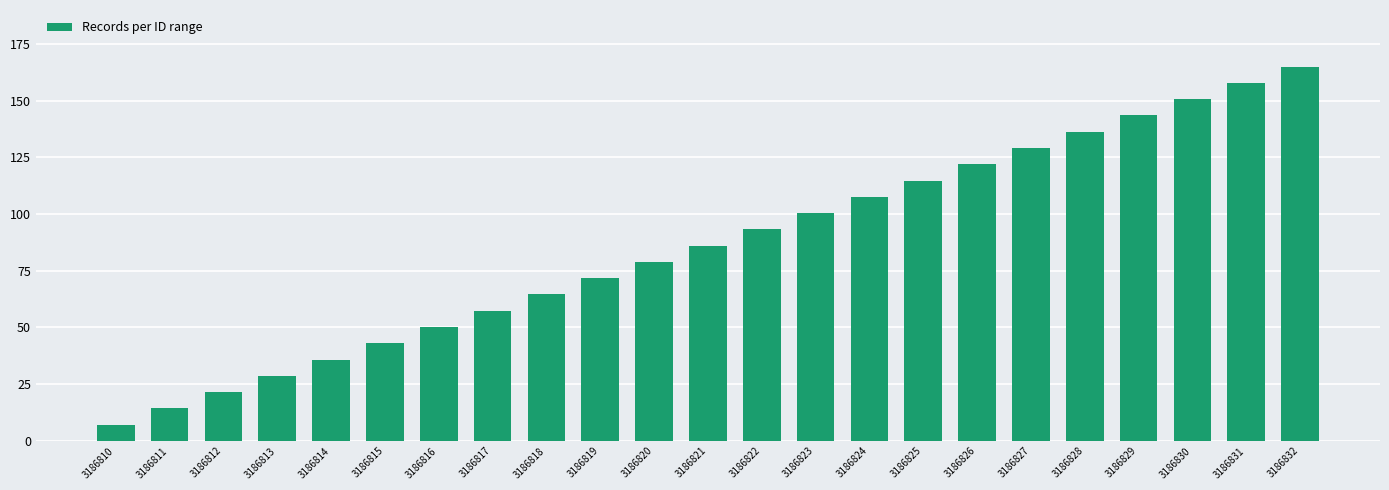

Rank the categories by value from highest to lowest.

3186832, 3186831, 3186830, 3186829, 3186828, 3186827, 3186826, 3186825, 3186824, 3186823, 3186822, 3186821, 3186820, 3186819, 3186818, 3186817, 3186816, 3186815, 3186814, 3186813, 3186812, 3186811, 3186810